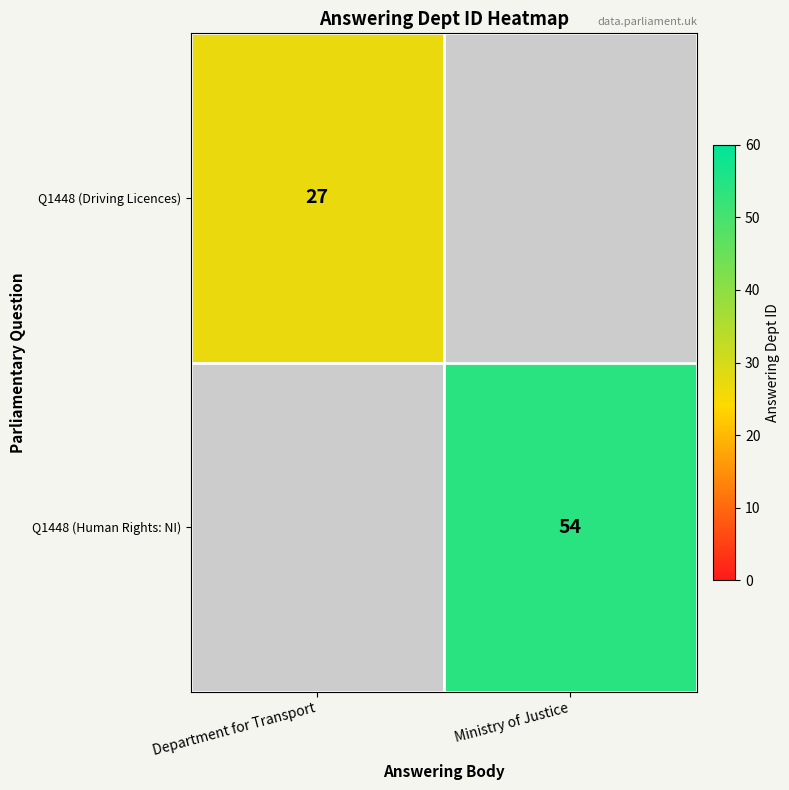

The value of row_0 at Department for Transport is 47.0. True or false?

False